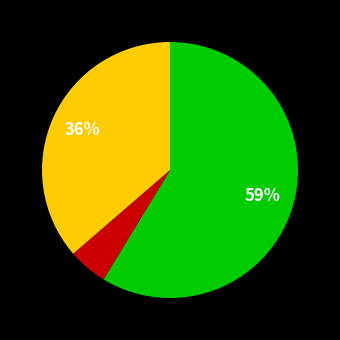

To the nearest percent, what is the difference between the largest and smallest slice percentages?

54%